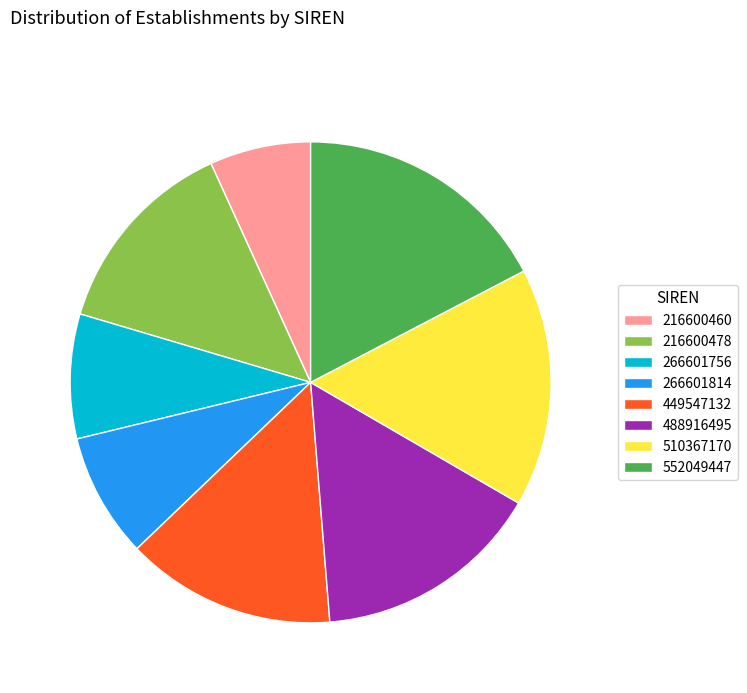

Which category has the smallest portion of the pie?

216600460